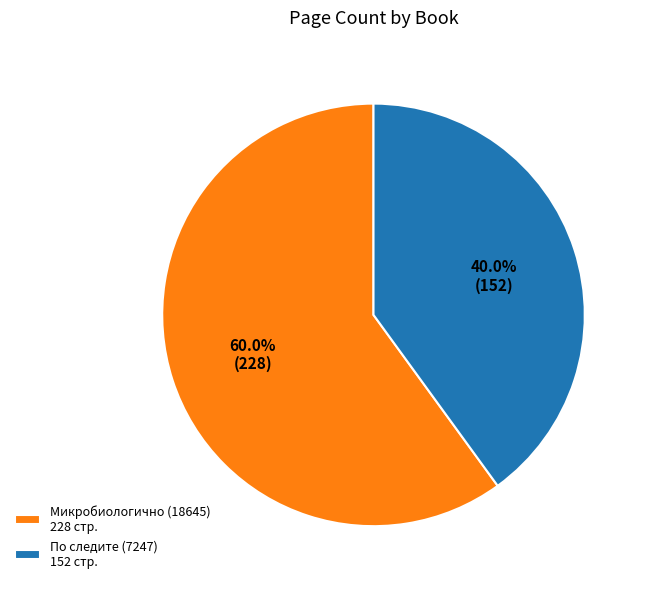

To the nearest percent, what is the average slice percentage?

50%